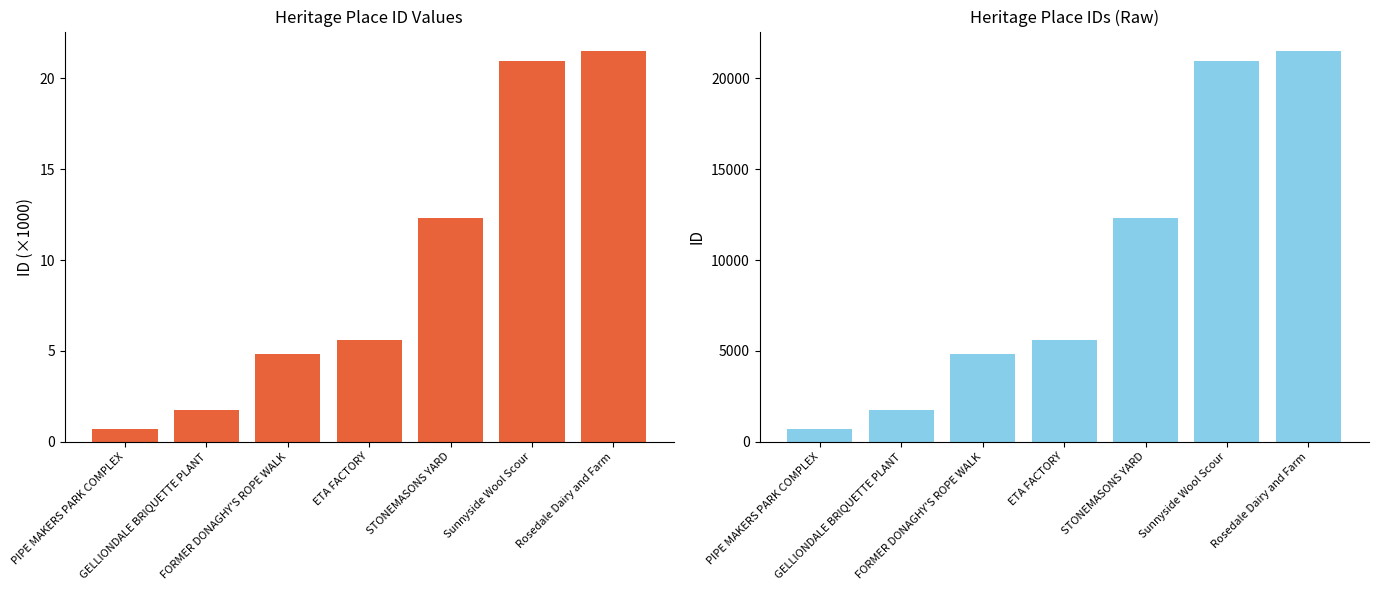

Count the number of data series in this chart.

2